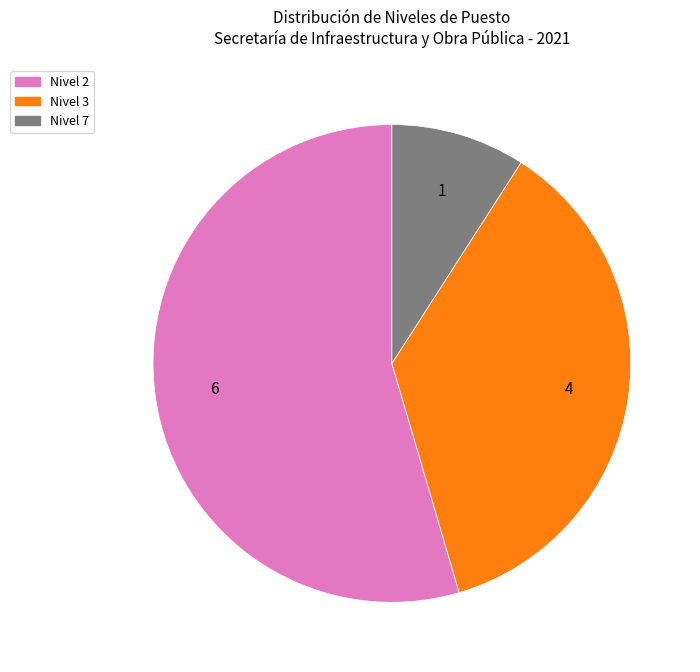

What is the ratio of the value at Nivel 2 to the value at Nivel 3?

1.5